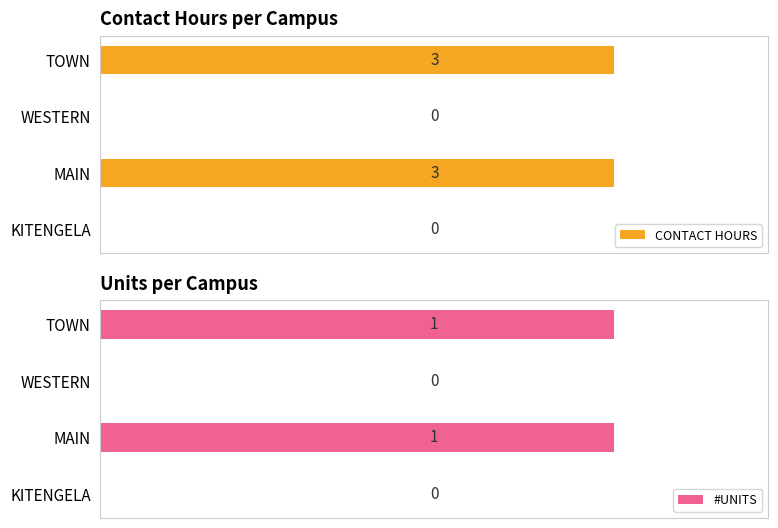

Rank the series by their maximum value, from lowest to highest.

#UNITS, CONTACT HOURS